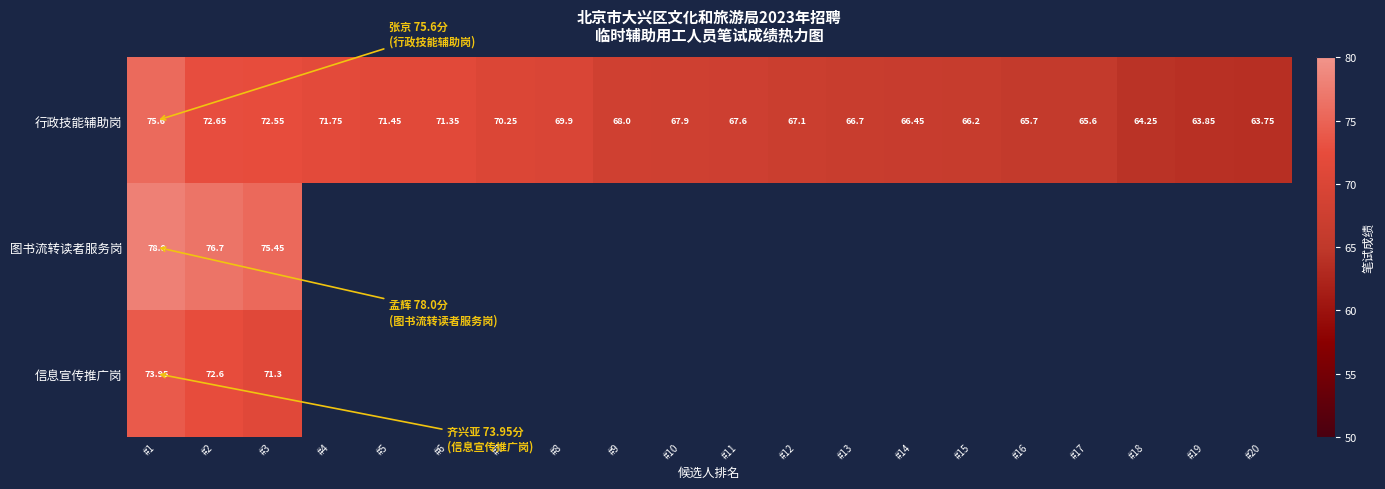

At #20, list the series in order from largest to smallest.

行政技能辅助岗, 图书流转读者服务岗, 信息宣传推广岗